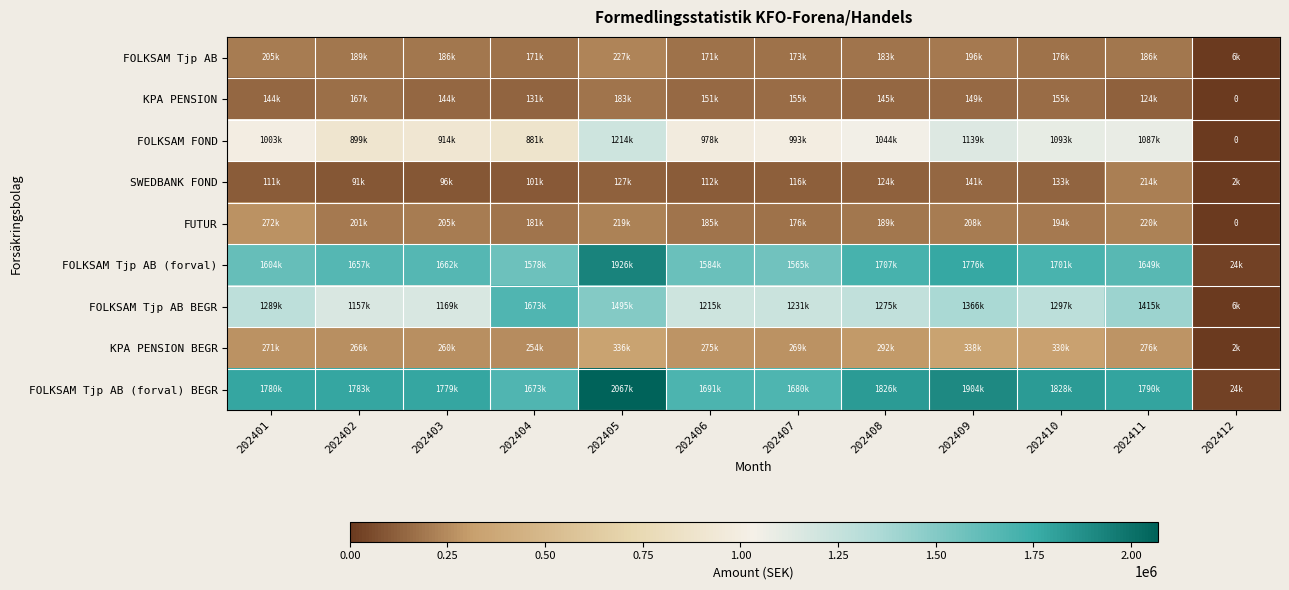

List the series in order of their peak value, highest first.

FOLKSAM Tjp AB (forval) BEGR, FOLKSAM Tjp AB (forval), FOLKSAM Tjp AB BEGR, FOLKSAM FOND, KPA PENSION BEGR, FUTUR, FOLKSAM Tjp AB, SWEDBANK FOND, KPA PENSION